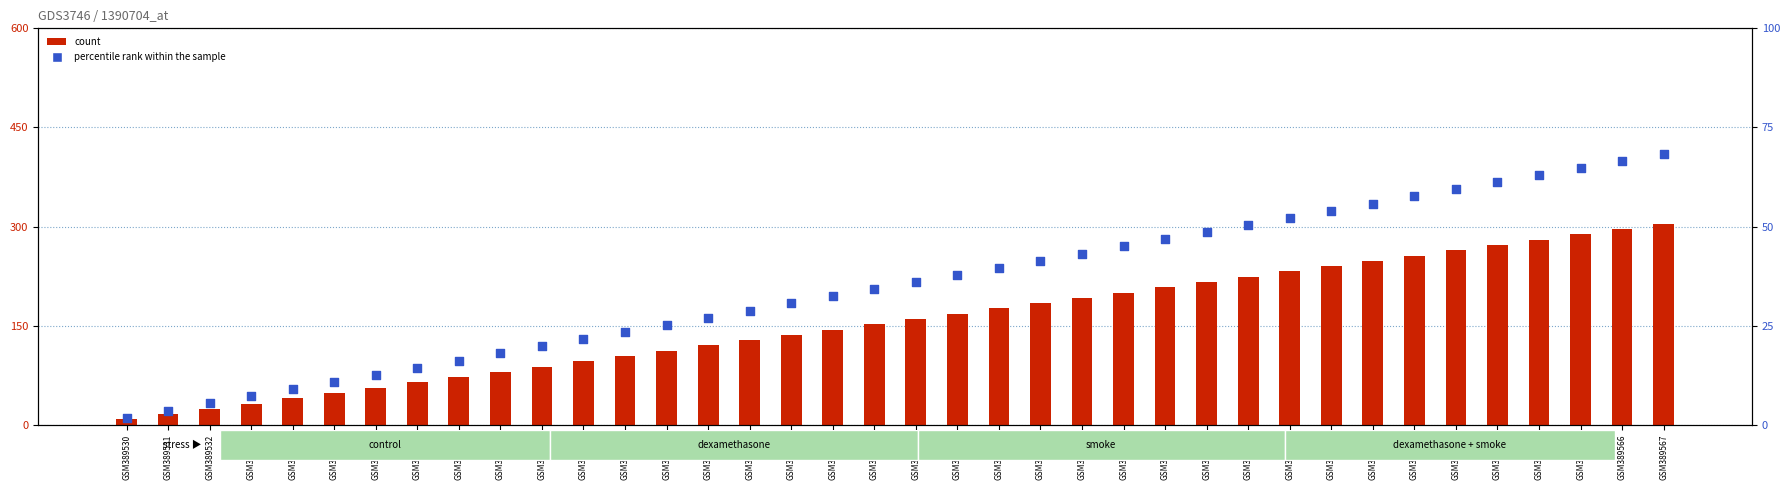

Which series has the widest spread of Y values?

count